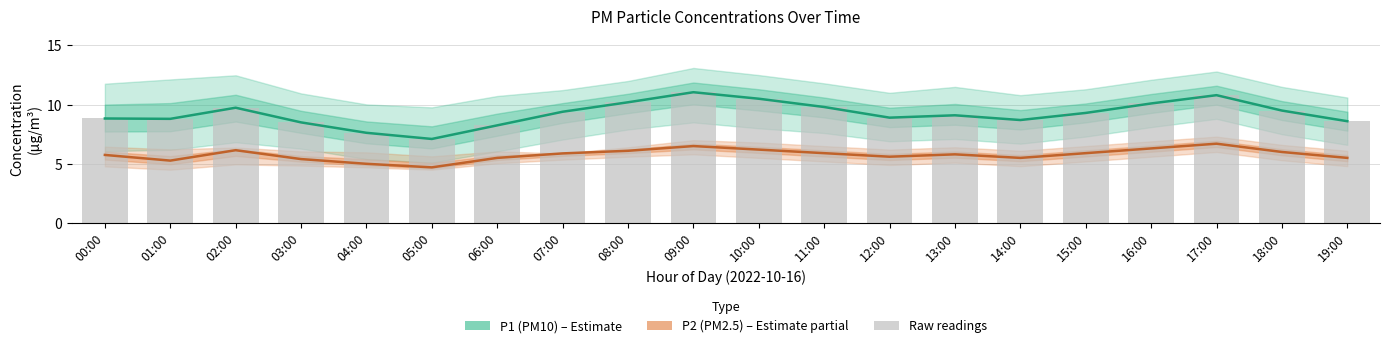

Which label corresponds to the smallest value in the chart?

05:00